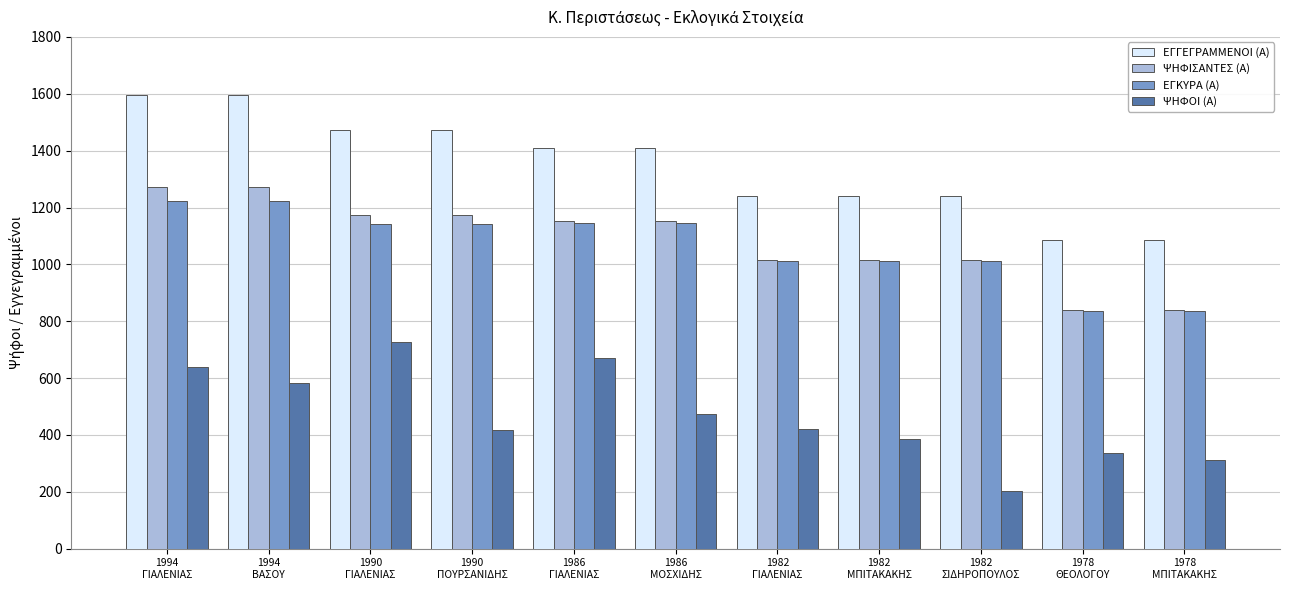

What is the minimum value for ΕΓΚΥΡΑ (Α)?

837